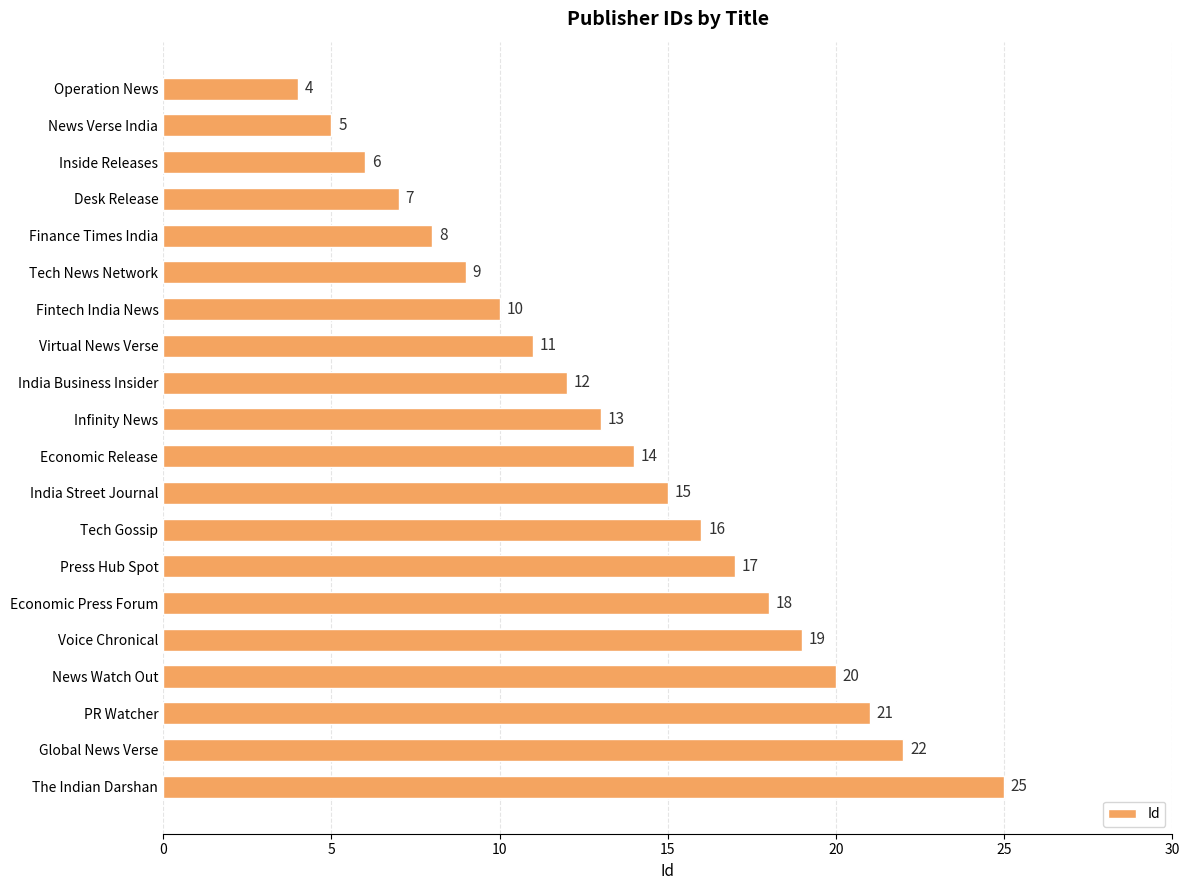

List the labels in order of value, smallest first.

Operation News, News Verse India, Inside Releases, Desk Release, Finance Times India, Tech News Network, Fintech India News, Virtual News Verse, India Business Insider, Infinity News, Economic Release, India Street Journal, Tech Gossip, Press Hub Spot, Economic Press Forum, Voice Chronical, News Watch Out, PR Watcher, Global News Verse, The Indian Darshan